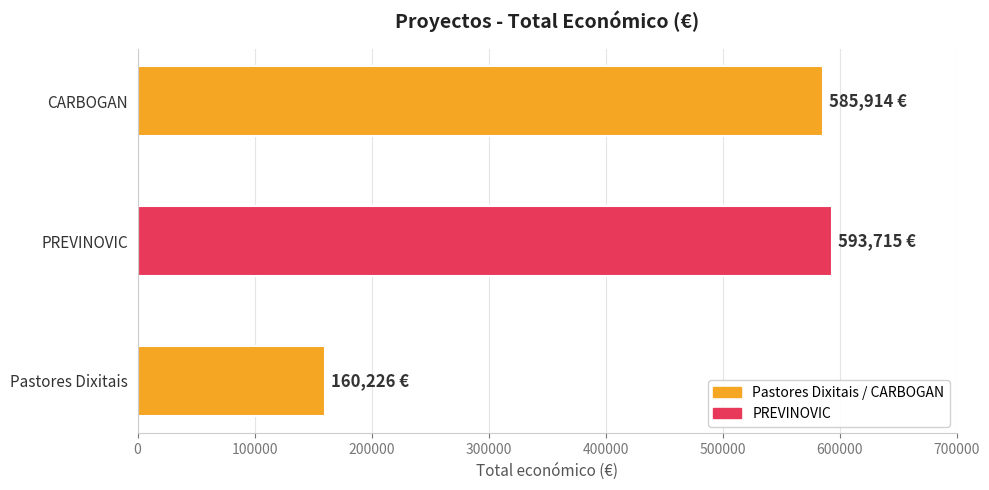

Is it true that the value at CARBOGAN is 181745?

False